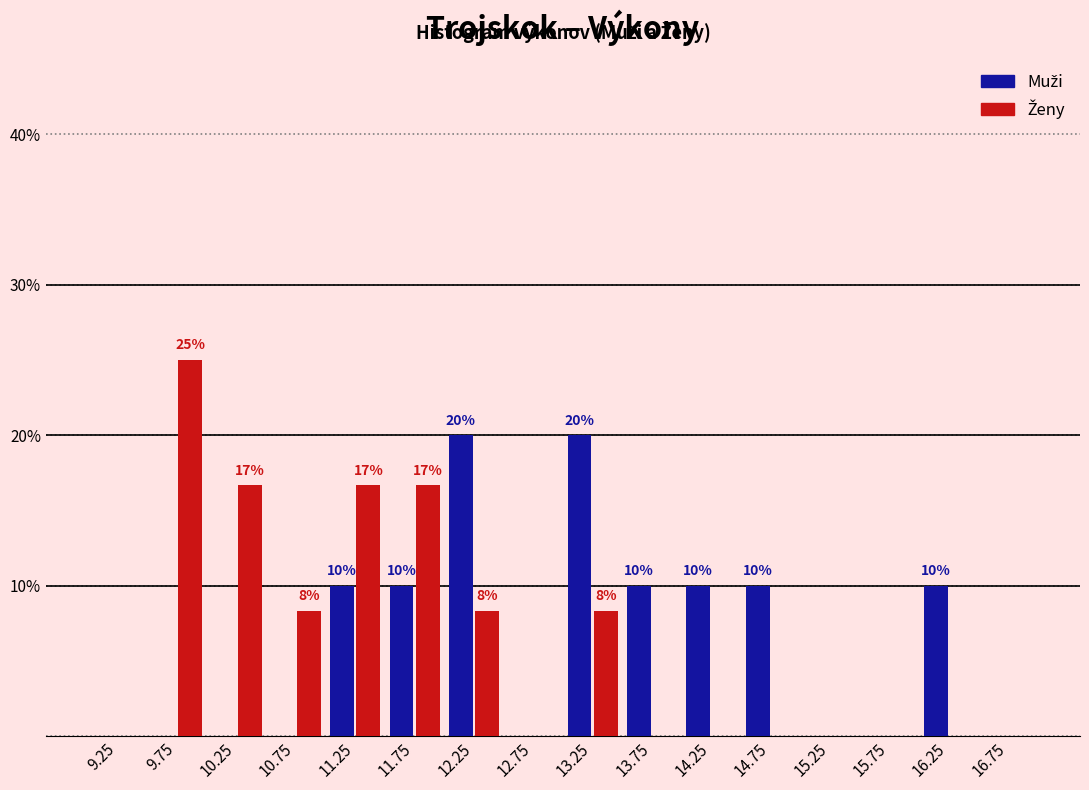

In the Ženy series, which range on the x-axis has the tallest bar?

9.5 to 10.0